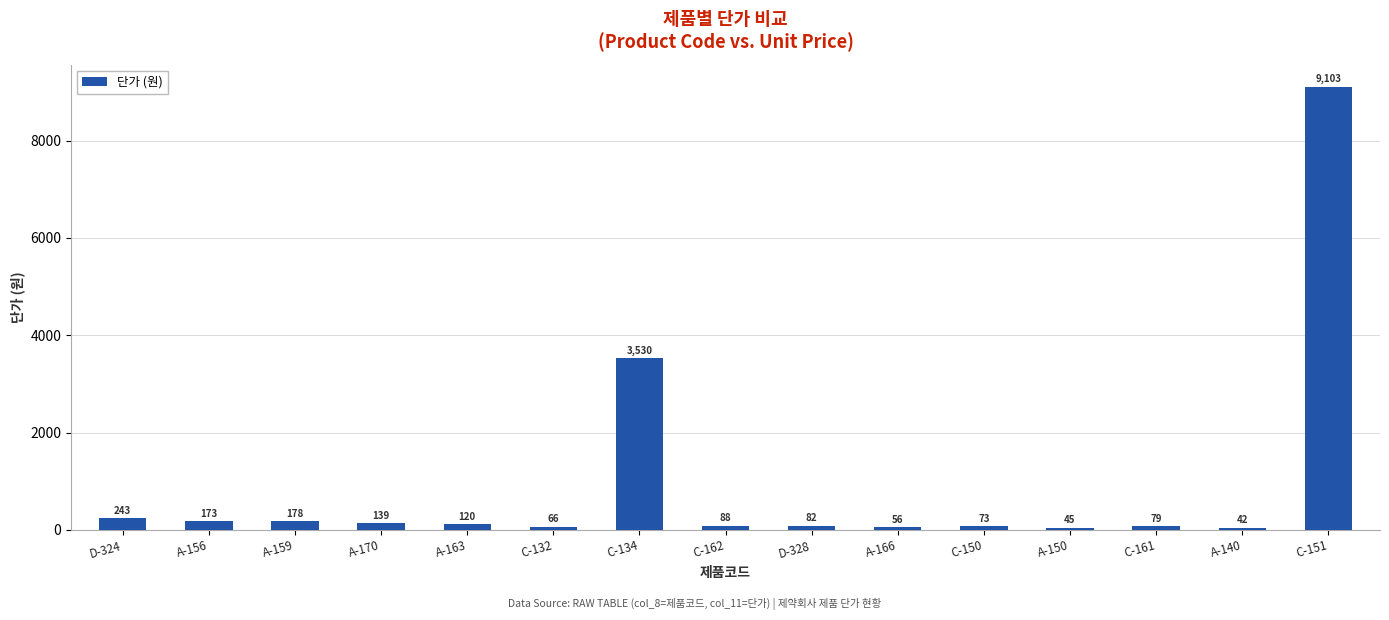

What is the difference between the values at A-156 and A-140?

131